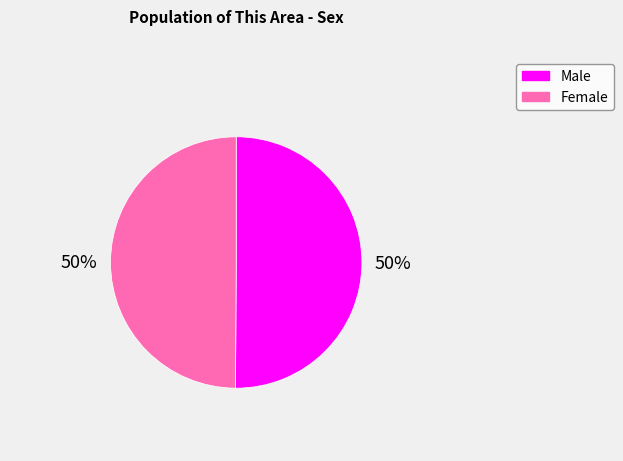

What is the ratio of the value at Male to the value at Female?

1.0